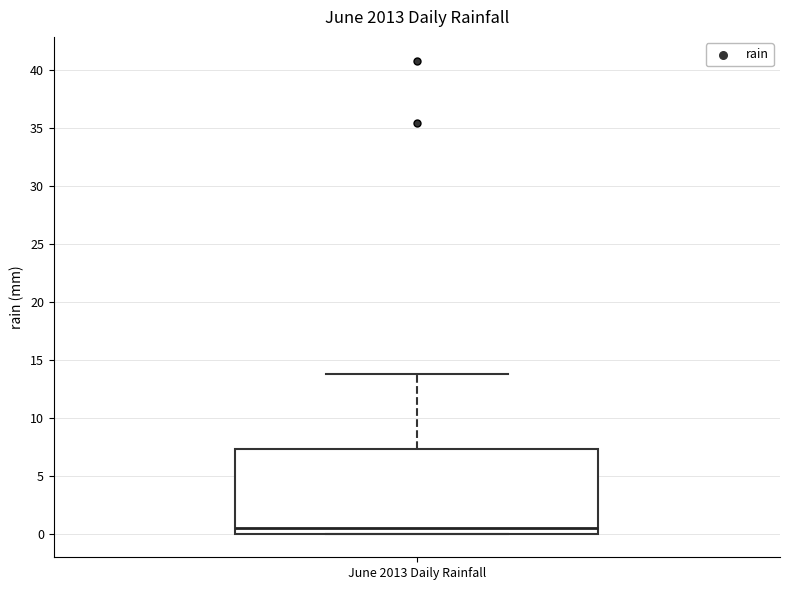

Transcribe this box plot: give where the median line is, the range the box spans, and where the two whiskers end, as read against the y-axis. The values are not printed on the chart, so give them approximately, as read against the axis.

median 0.5, box 0.0 to 7.5, whiskers 0.0 to 14.0